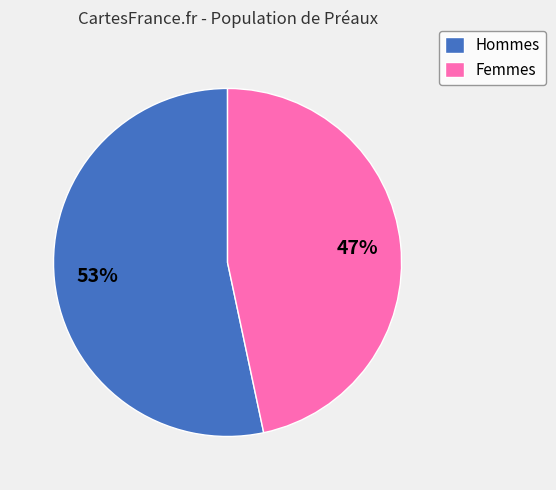

To the nearest percent, what is the average slice percentage?

50%